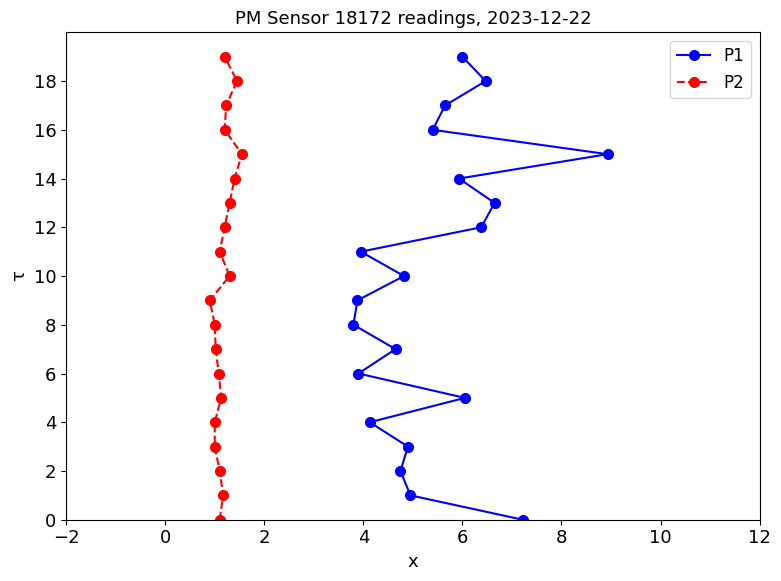

True or false: P2 and P1 intersect in this chart.

False